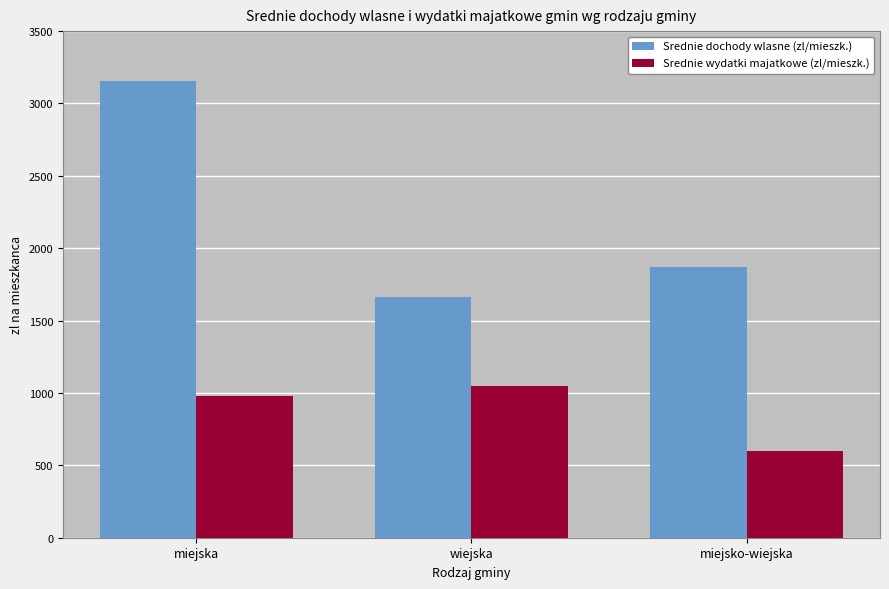

Which label corresponds to the largest value in the chart?

miejska